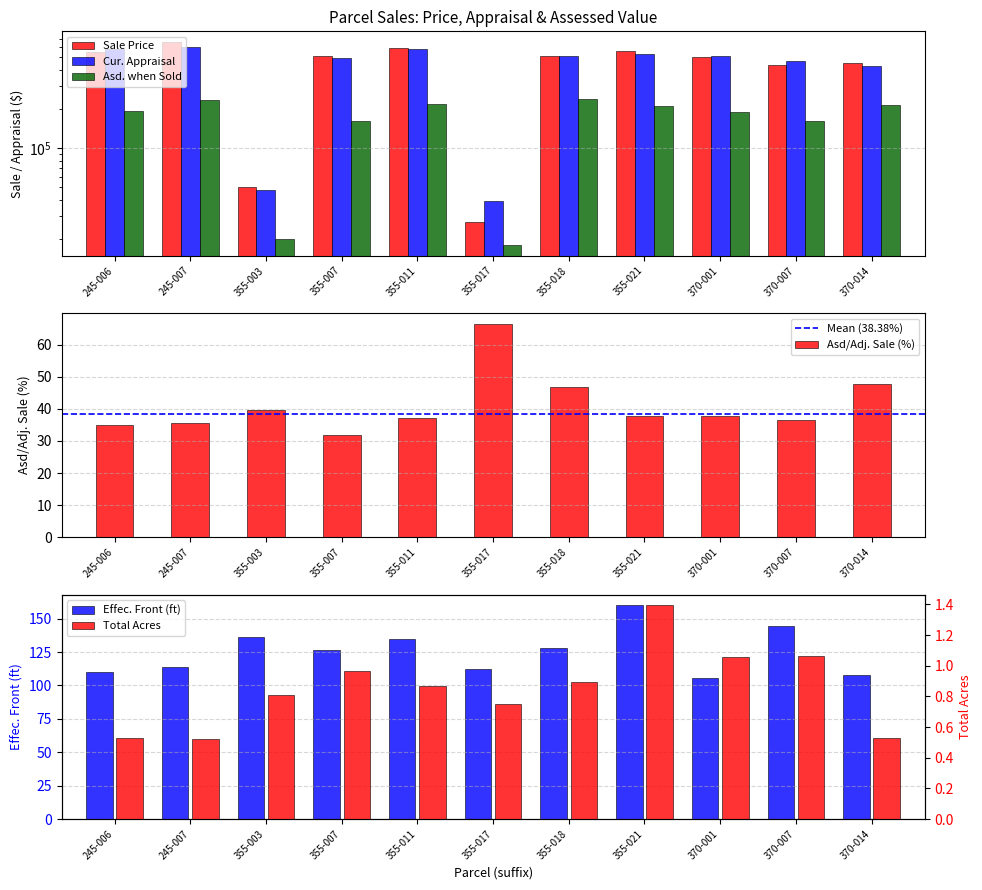

At which label does Asd/Adj. Sale (%) reach its peak?

355-017